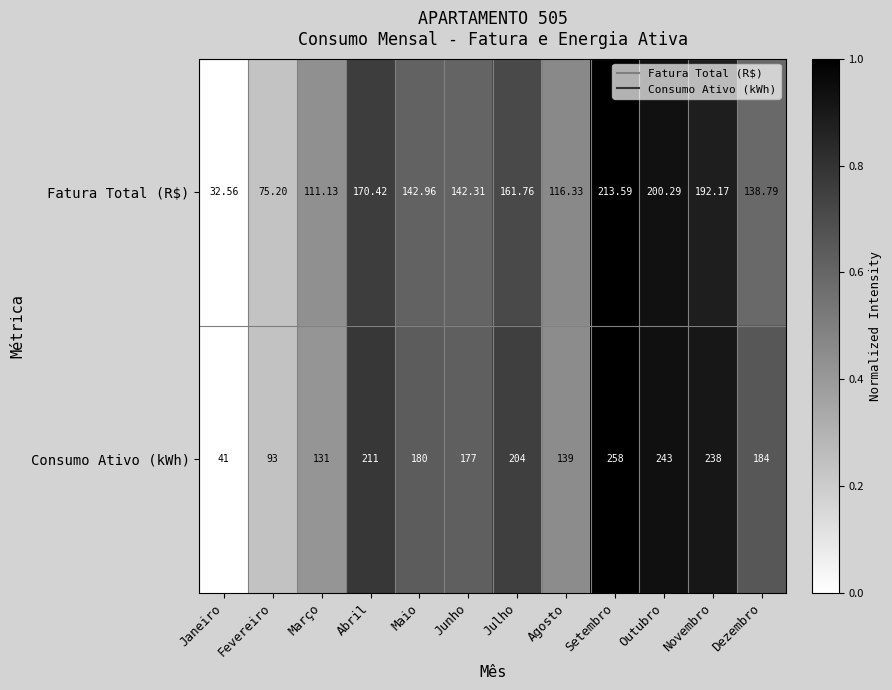

Which series changed the most between Outubro and Dezembro?

Fatura Total (R$)